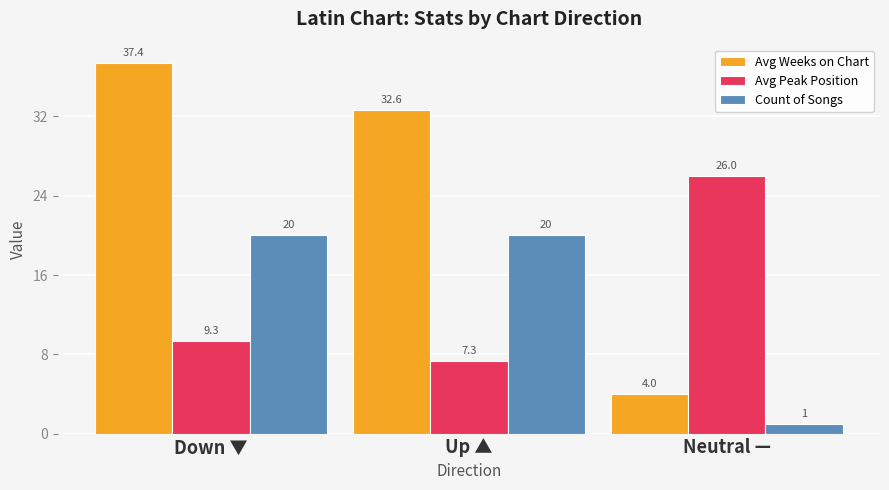

What is the maximum value shown in the chart?

37.4